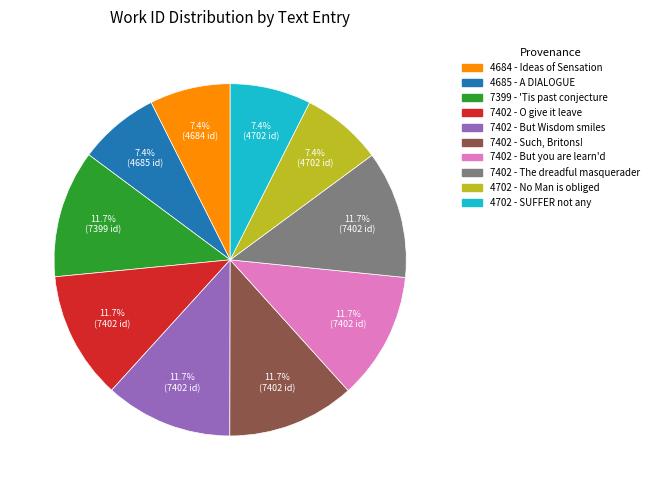

Is there any slice that represents more than half of the pie?

No